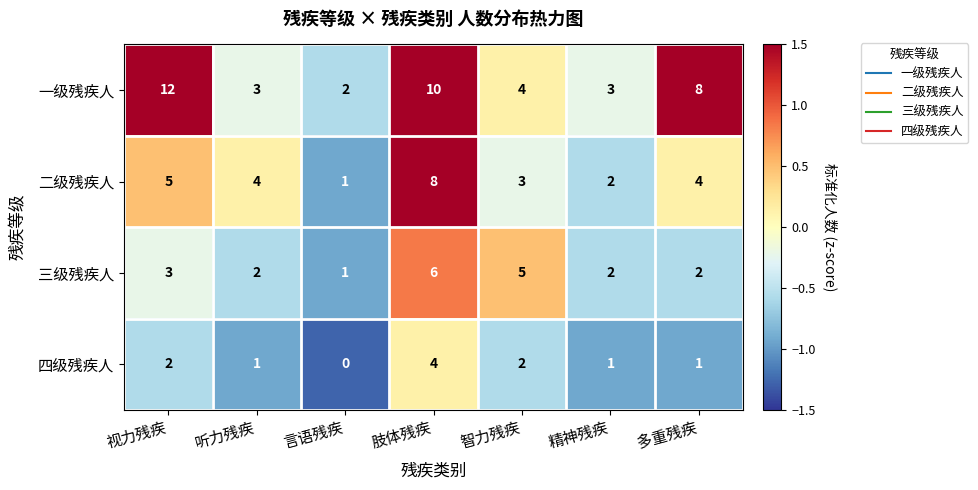

How many categories are shown in the chart?

7